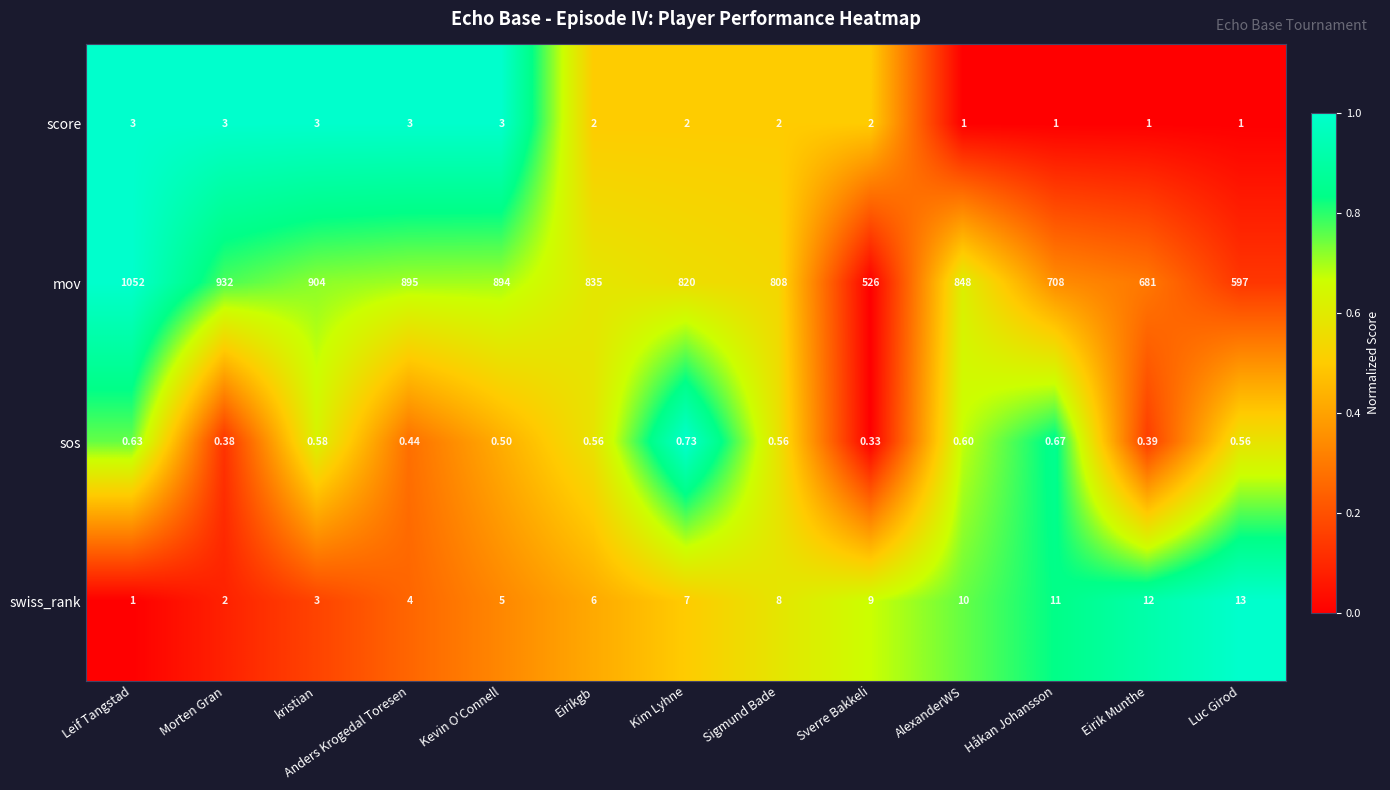

Rank the series by their maximum value, from highest to lowest.

mov, swiss_rank, score, sos